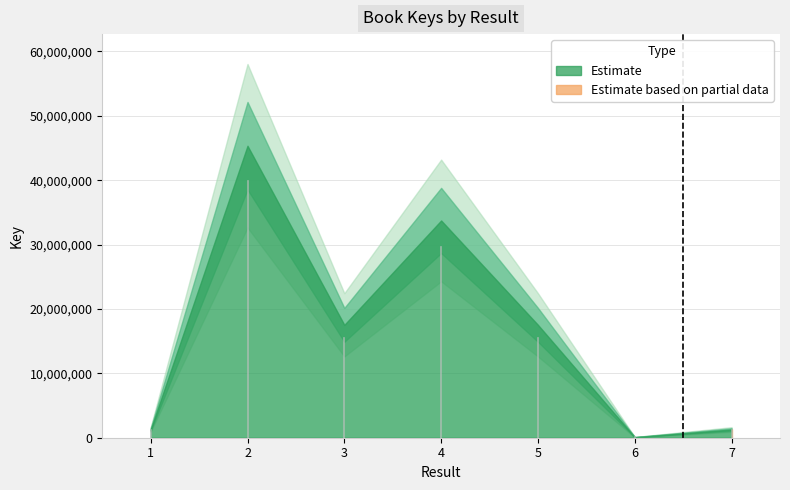

Between 6 and 4, which is larger?

4